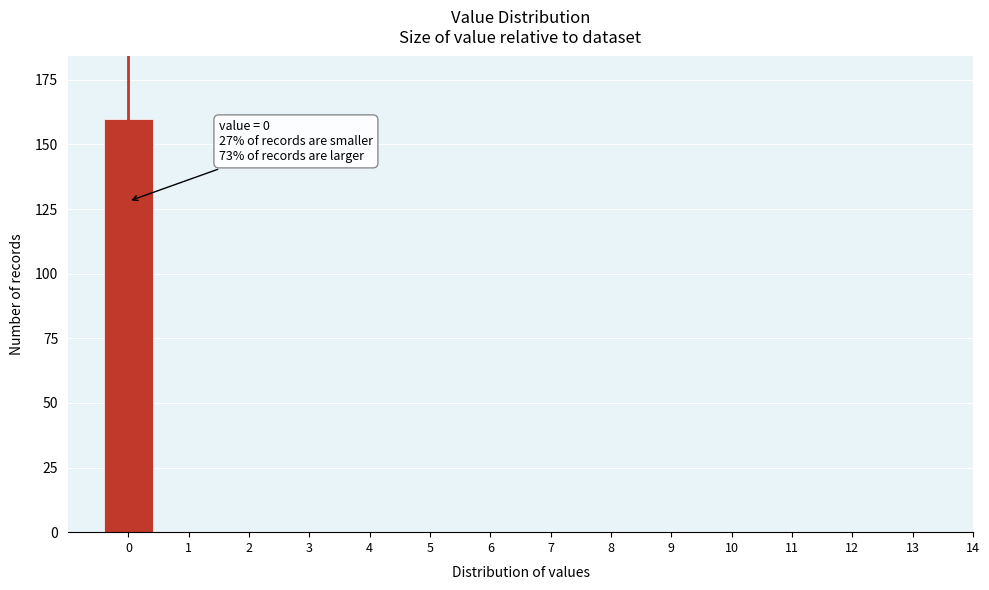

Reading left to right, list all the values displayed in this chart.

0=160	1=0	2=0	3=0	4=0	5=0	6=0	7=0	8=0	9=0	10=0	11=0	12=0	13=0	14=0